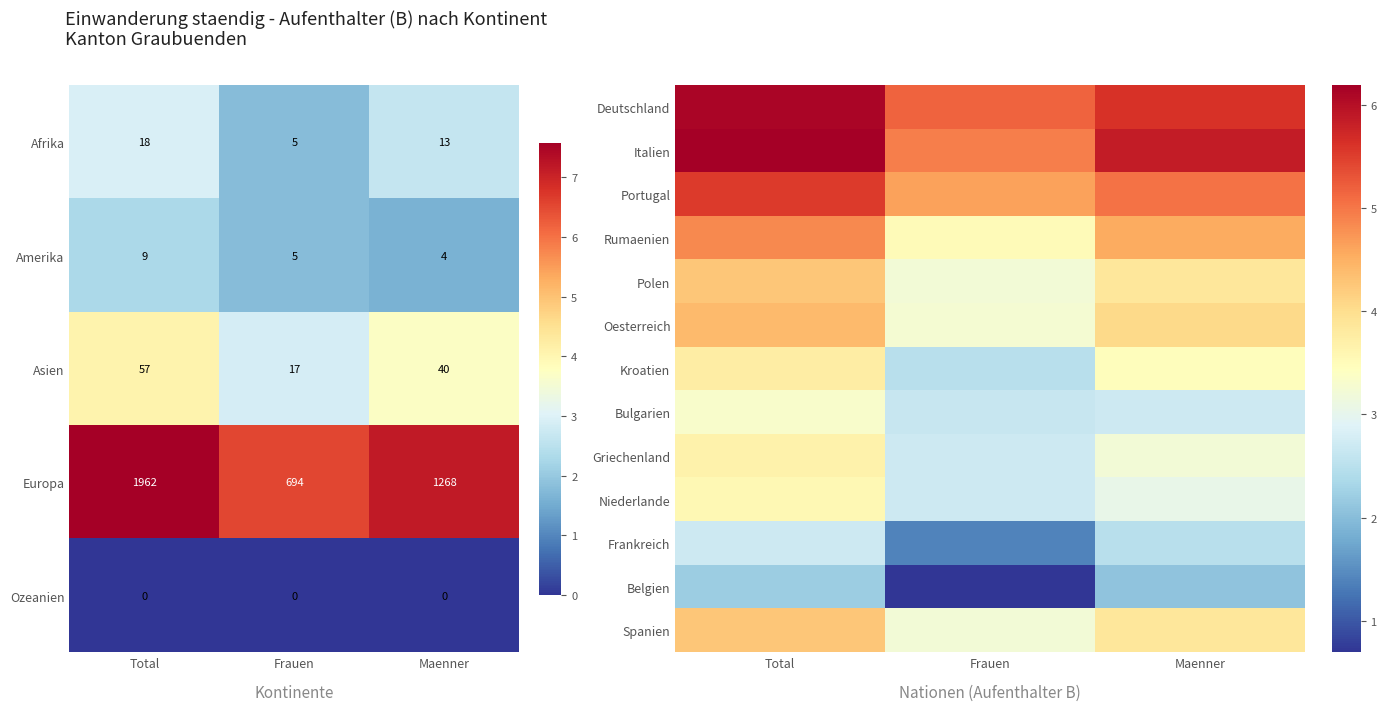

What is the sum of all Asien values?

114